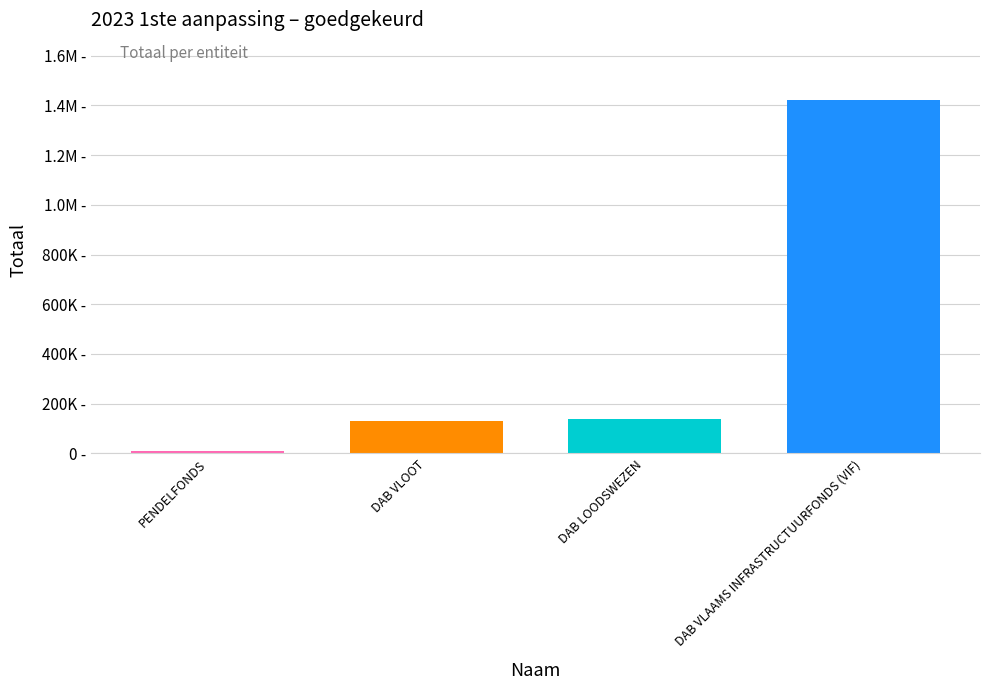

Are the bars horizontal?

No